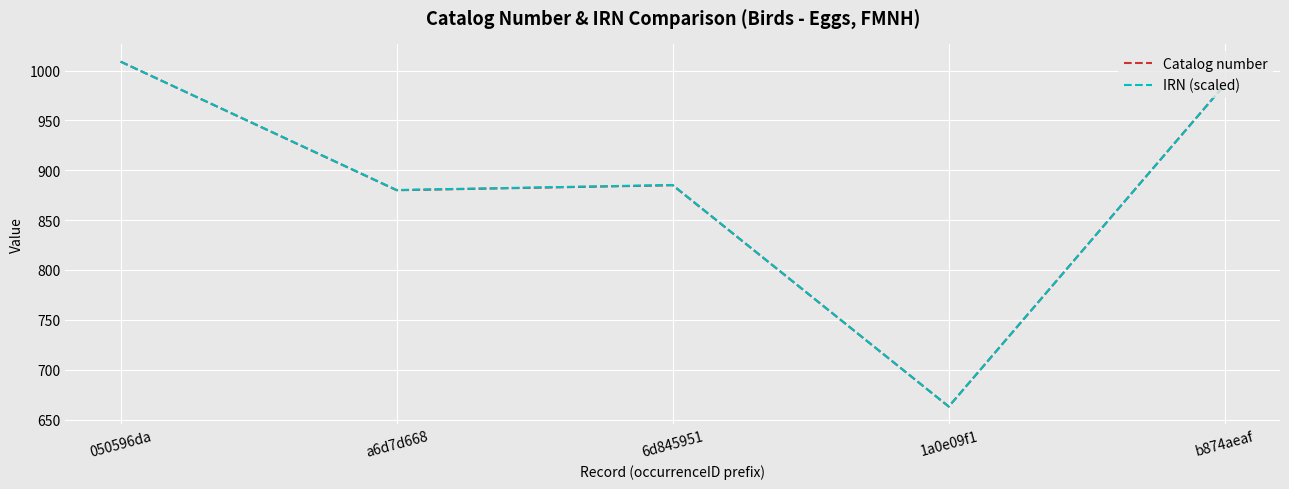

Which series changed the most between 050596da and 6d845951?

Catalog number